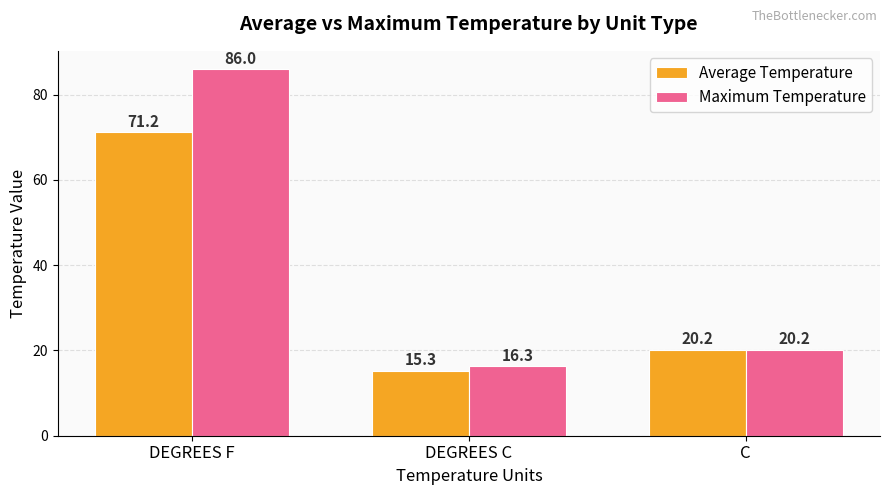

Which series has the largest range (max minus min)?

Maximum Temperature